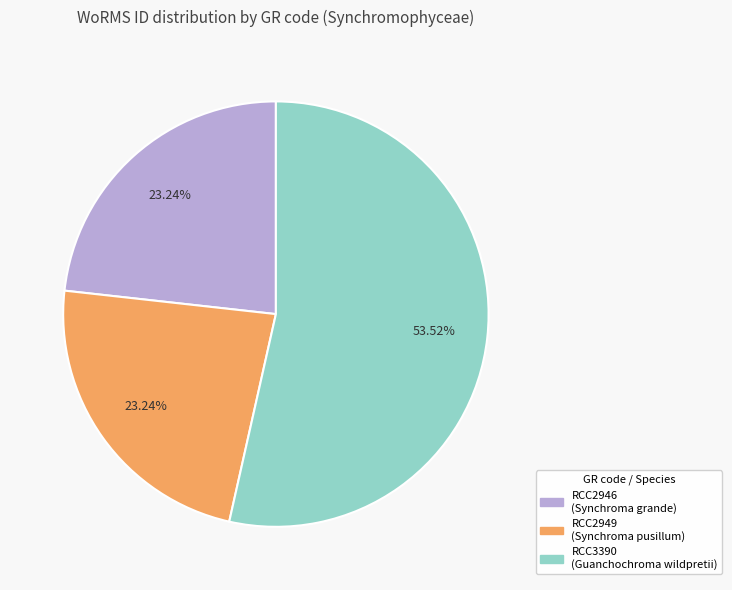

Which category has the biggest portion of the pie?

RCC3390